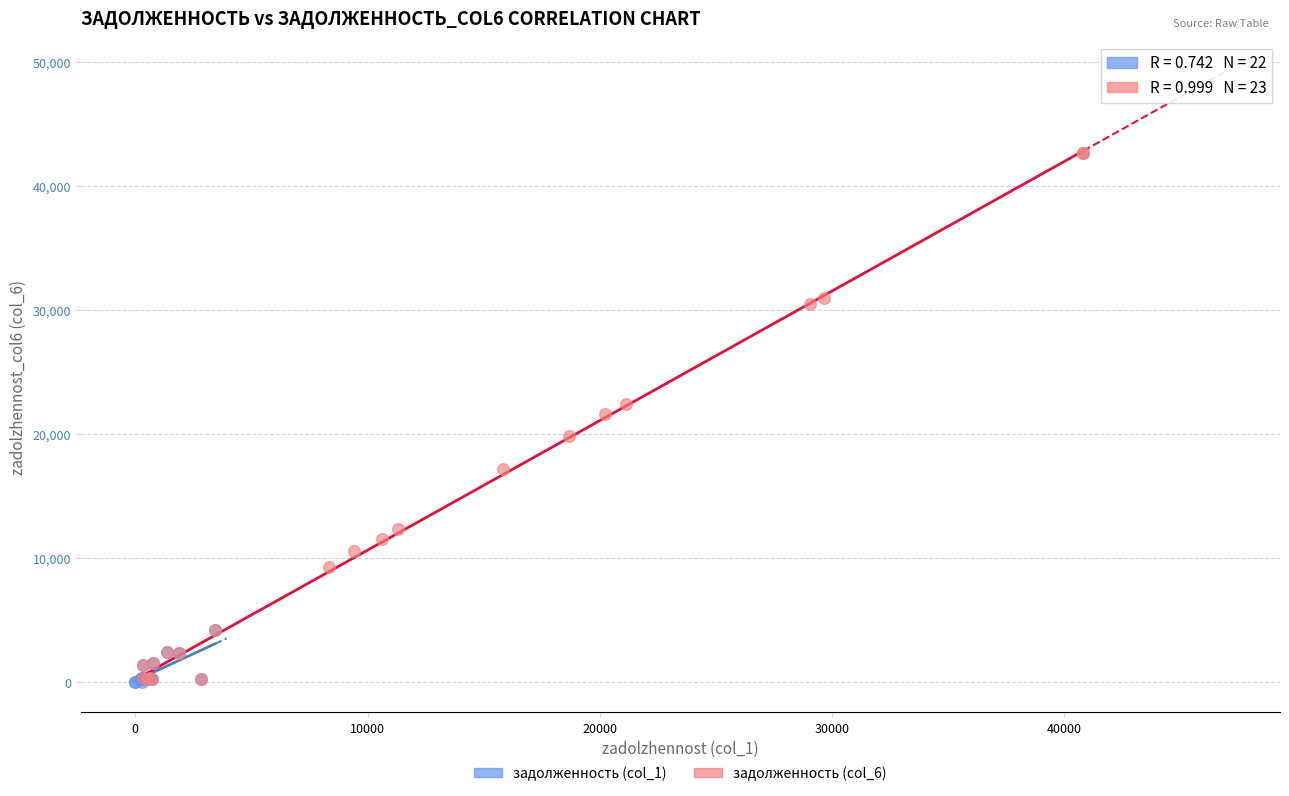

What are all the series names shown in the legend?

задолженность (col_1), задолженность (col_6)